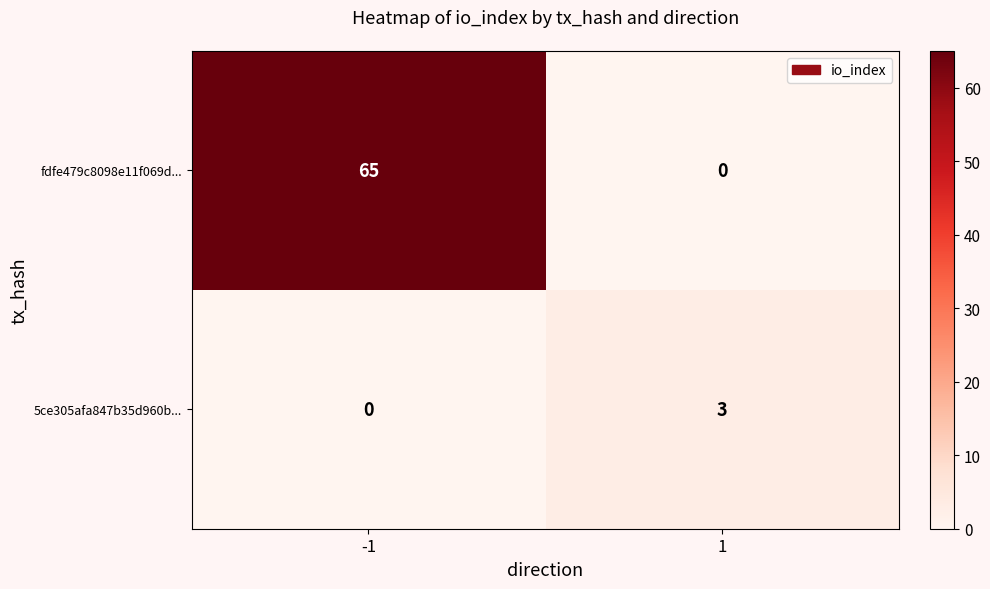

The fdfe479c8098e11f069d... series shows 65 at -1. True or false?

True